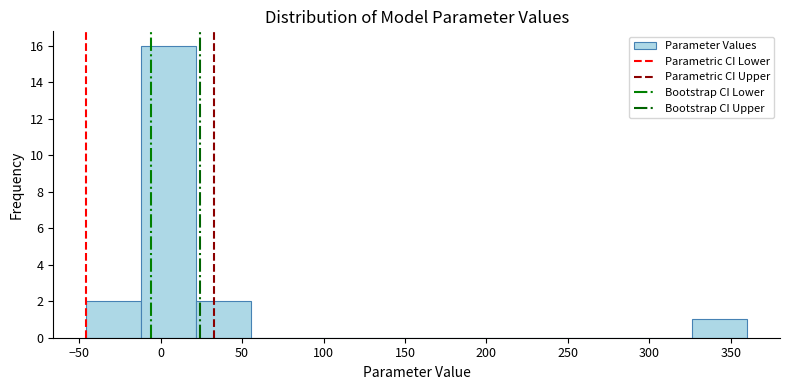

Reading left to right, transcribe this chart: for each bar, give the range it covers on the x-axis and its height. Neither the bar edges nor the heights are printed on the chart, so give them approximately, as read against the axes.

-45 to -10: 2
-10 to 20: 16
20 to 55: 2
55 to 90: 0
90 to 125: 0
125 to 155: 0
155 to 190: 0
190 to 225: 0
225 to 260: 0
260 to 290: 0
290 to 325: 0
325 to 360: 1